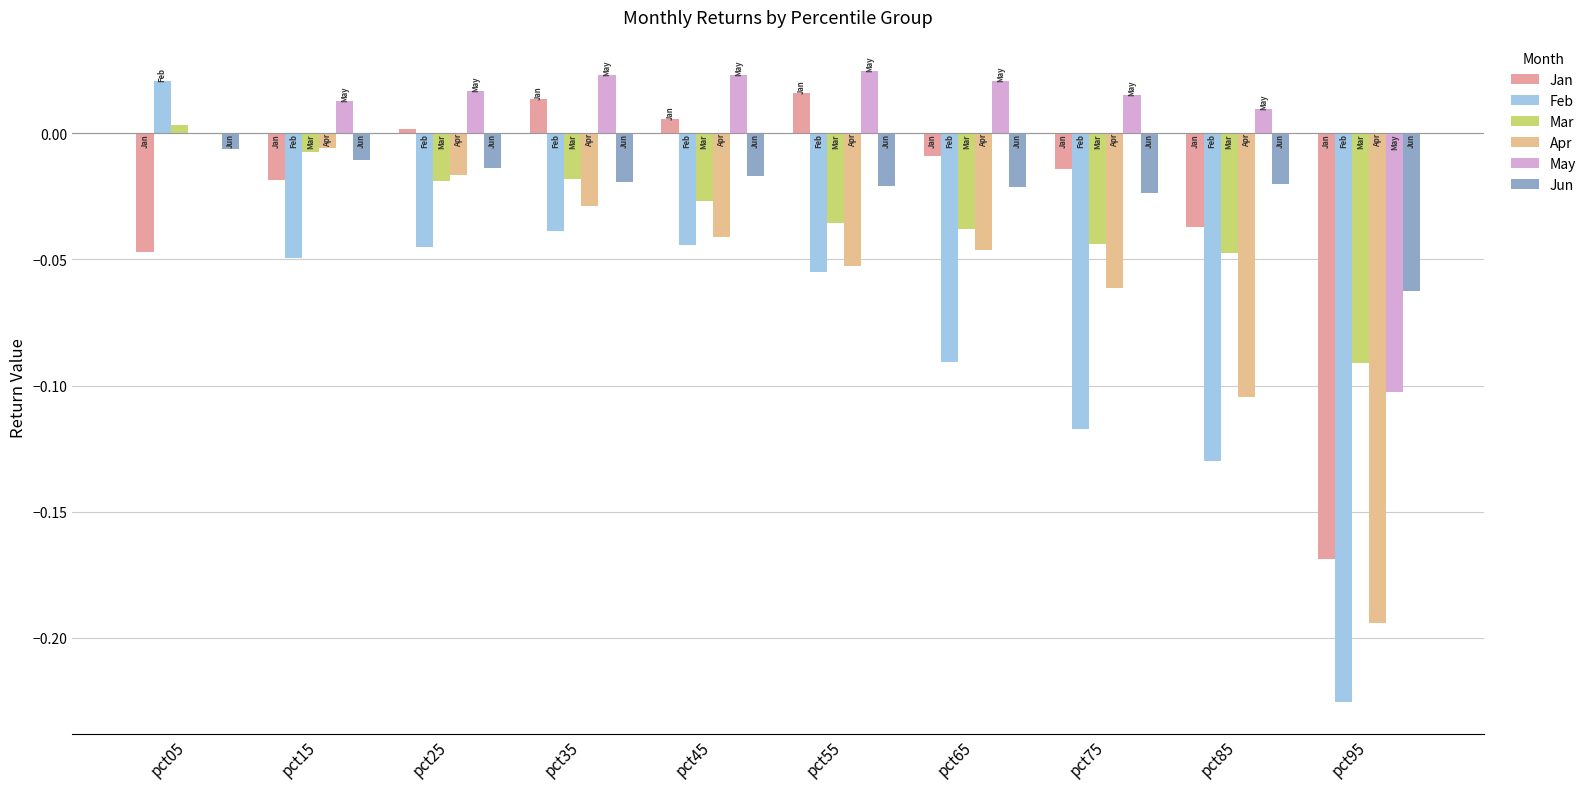

How many groups of bars are there?

10